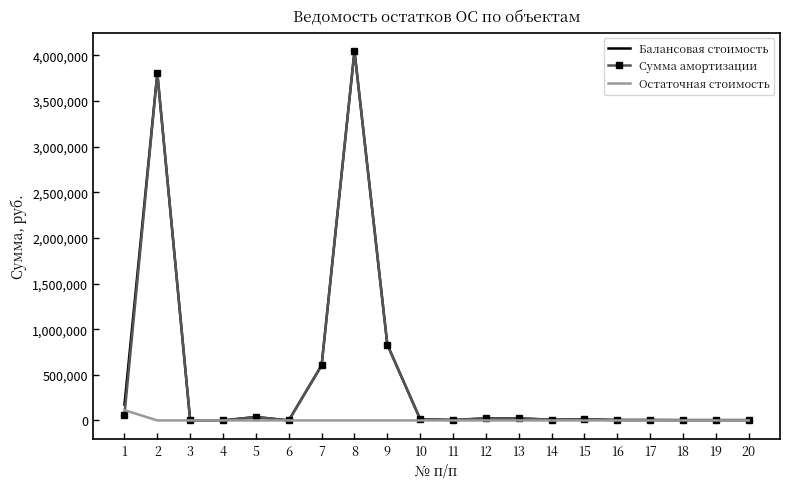

What is the difference between the highest and lowest values at 2?

3805351.0